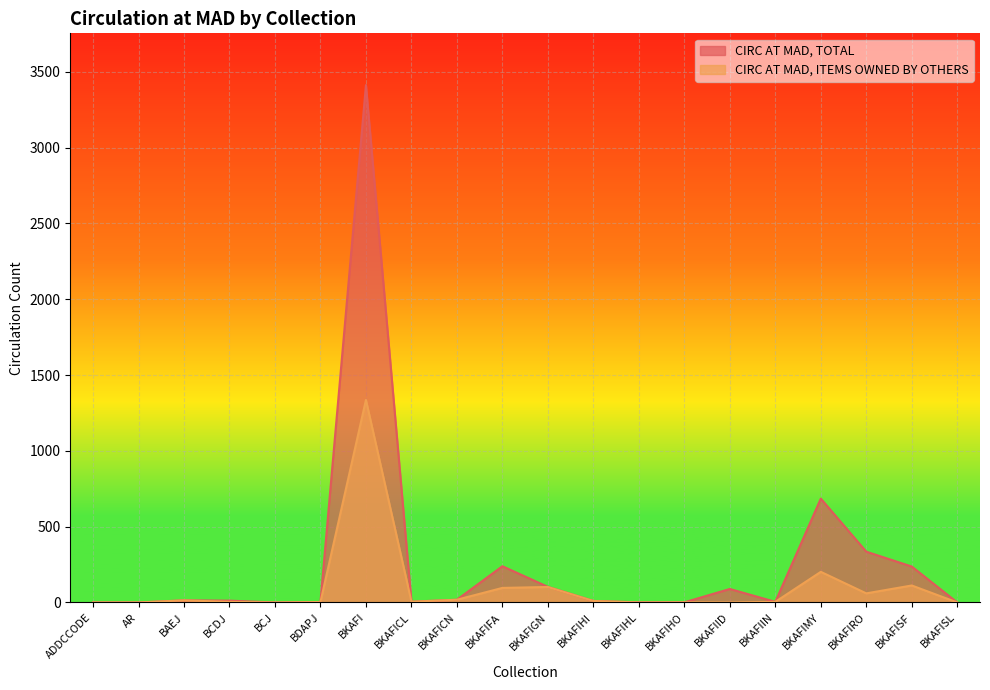

At which label is CIRC AT MAD, ITEMS OWNED BY OTHERS closest to 668?

BKAFIMY